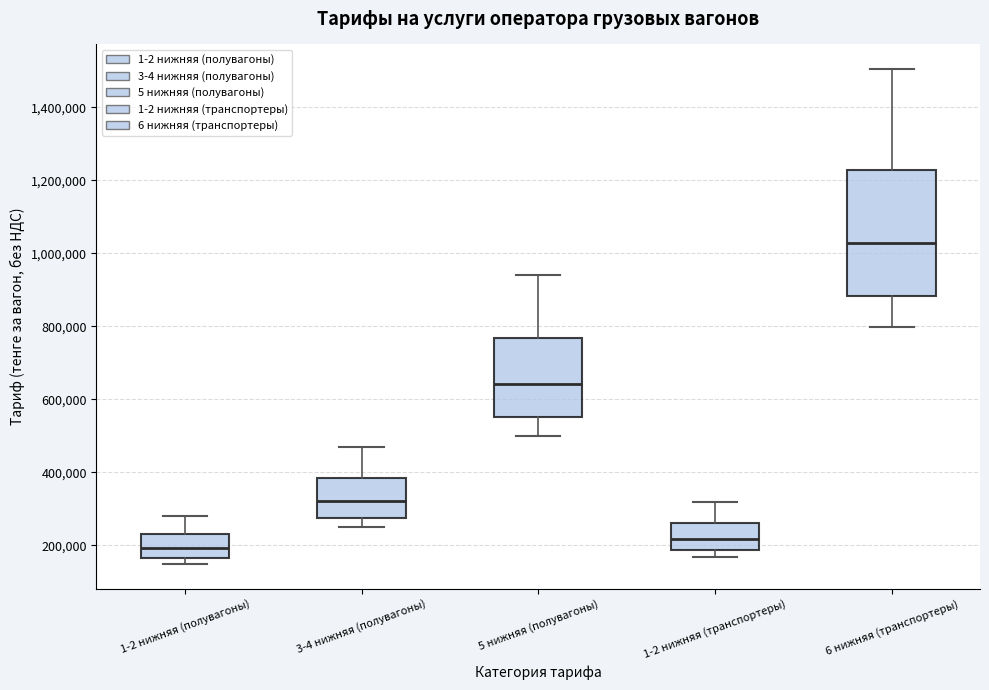

Reading left to right, transcribe this box plot: for each box, give where its median line is, the range the box spans, and where its two whiskers end, as read against the y-axis. The values are not printed on the chart, so give them approximately, as read against the axis.

1-2 нижняя (полувагоны): median 200000, box 160000 to 240000, whiskers 140000 to 280000
3-4 нижняя (полувагоны): median 320000, box 280000 to 380000, whiskers 240000 to 480000
5 нижняя (полувагоны): median 640000, box 560000 to 760000, whiskers 500000 to 940000
1-2 нижняя (транспортеры): median 220000, box 180000 to 260000, whiskers 160000 to 320000
6 нижняя (транспортеры): median 1020000, box 880000 to 1220000, whiskers 800000 to 1500000